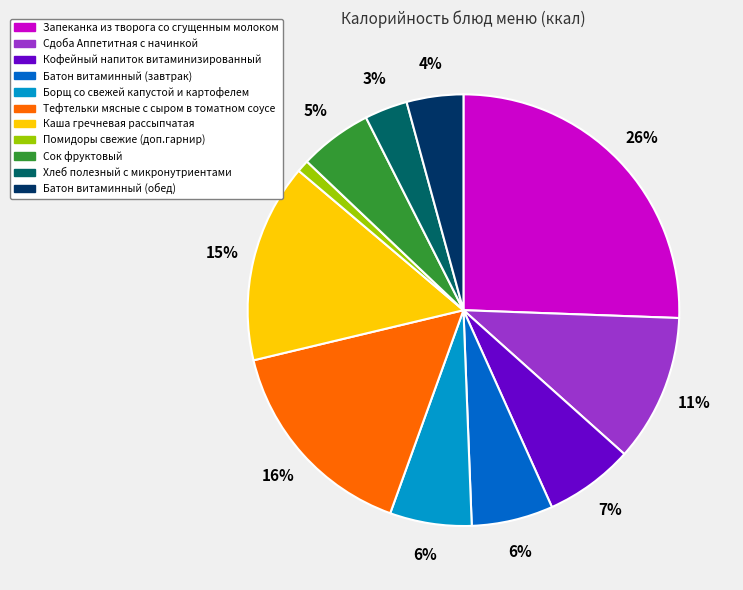

How many segments does this pie chart have?

11